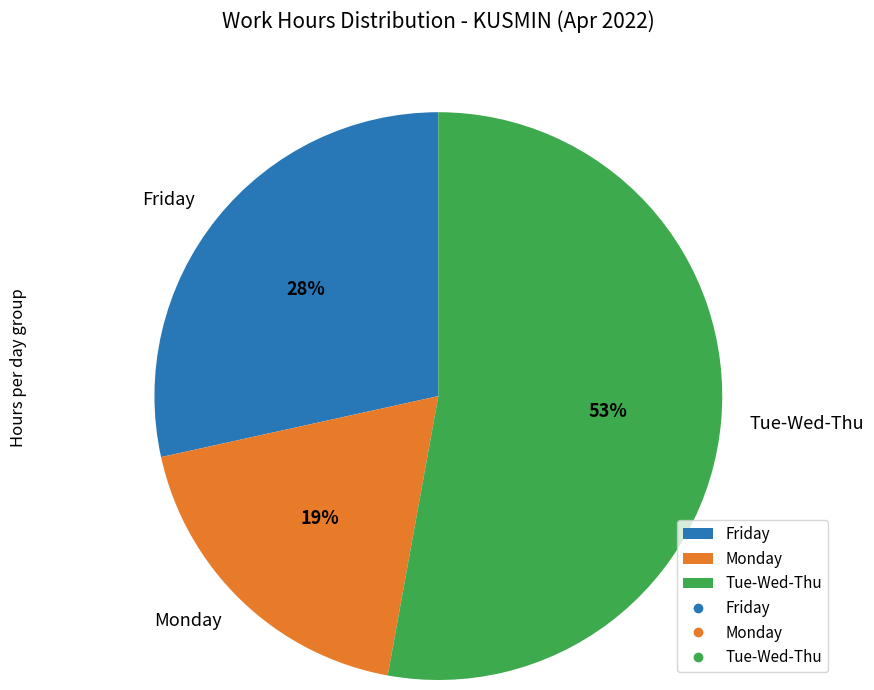

Is there any slice that represents more than half of the pie?

Yes